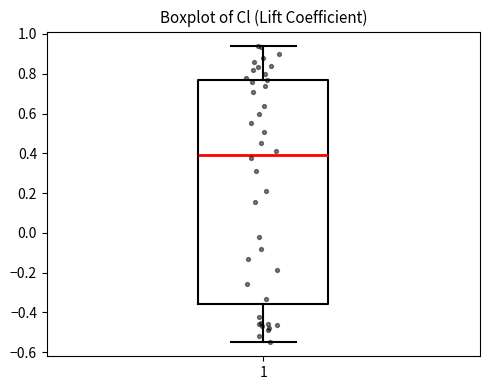

Read this box plot against the y-axis: the position of the median line, the range covered by the box, and the ends of both whiskers. The values are not printed on the chart, so give them approximately, as read against the axis.

median 0.40, box -0.36 to 0.78, whiskers -0.54 to 0.94